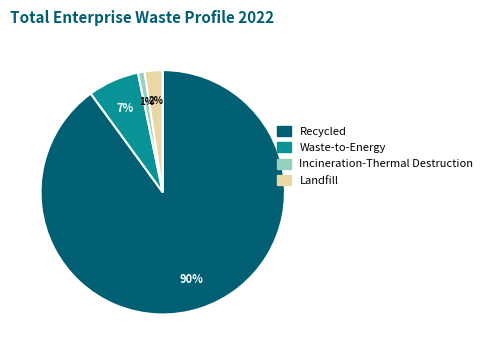

To the nearest percent, what is the average slice percentage?

25%